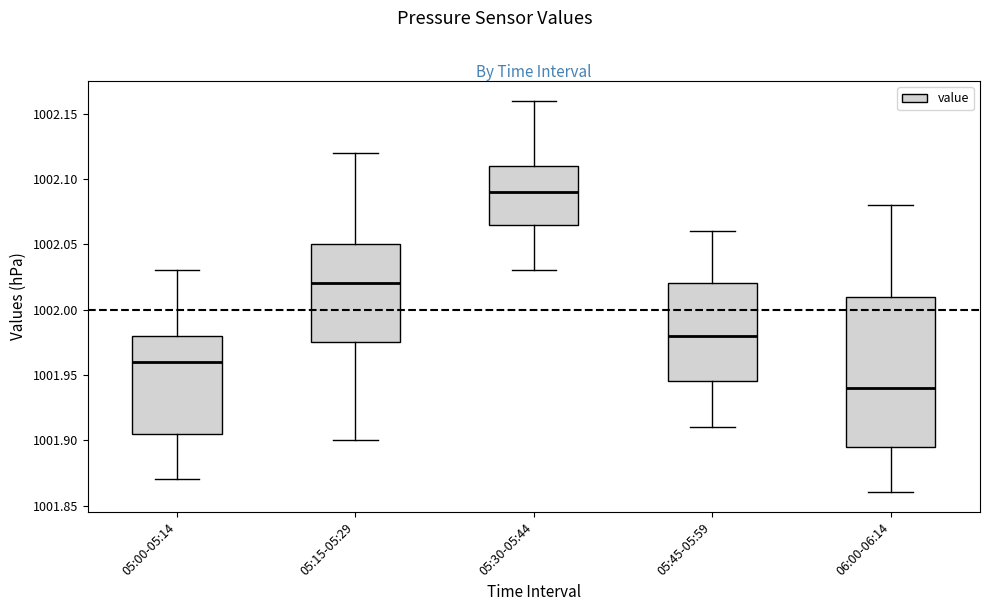

Which box has the highest median line?

05:30-05:44